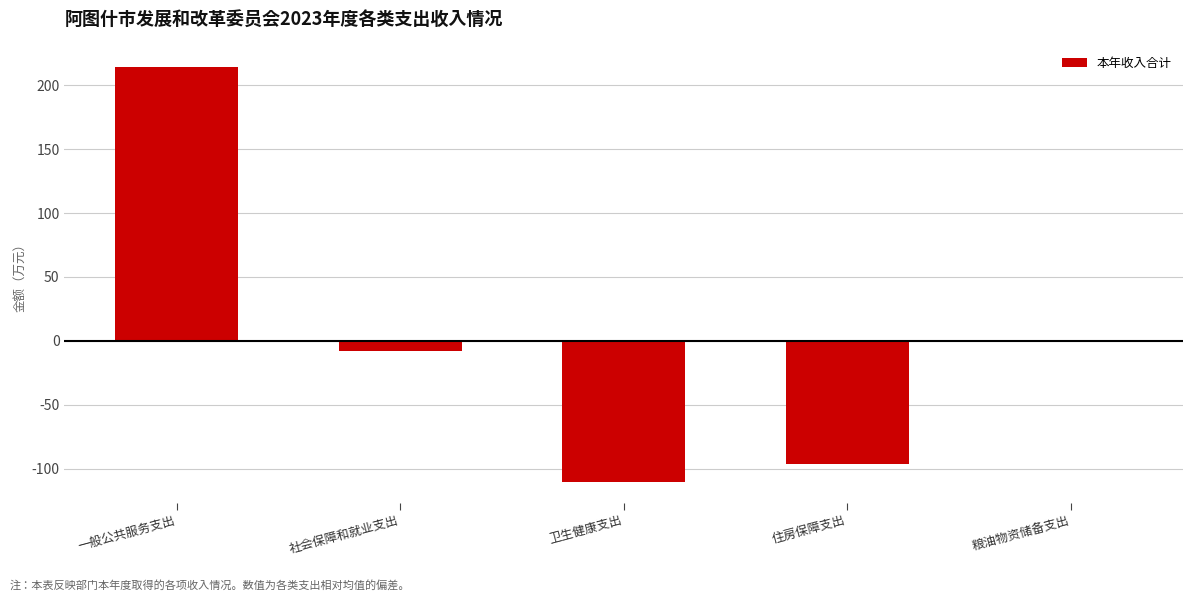

The chart shows a value of 214.5 at 一般公共服务支出. True or false?

True